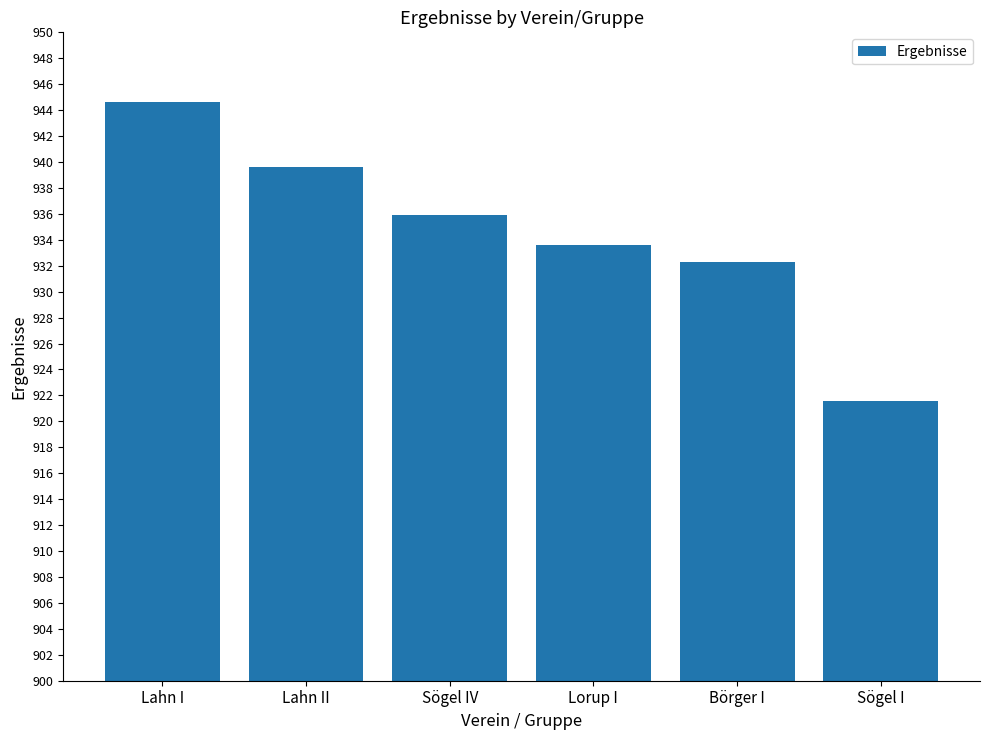

Is it true that the value at Lahn II is 1342.2?

False